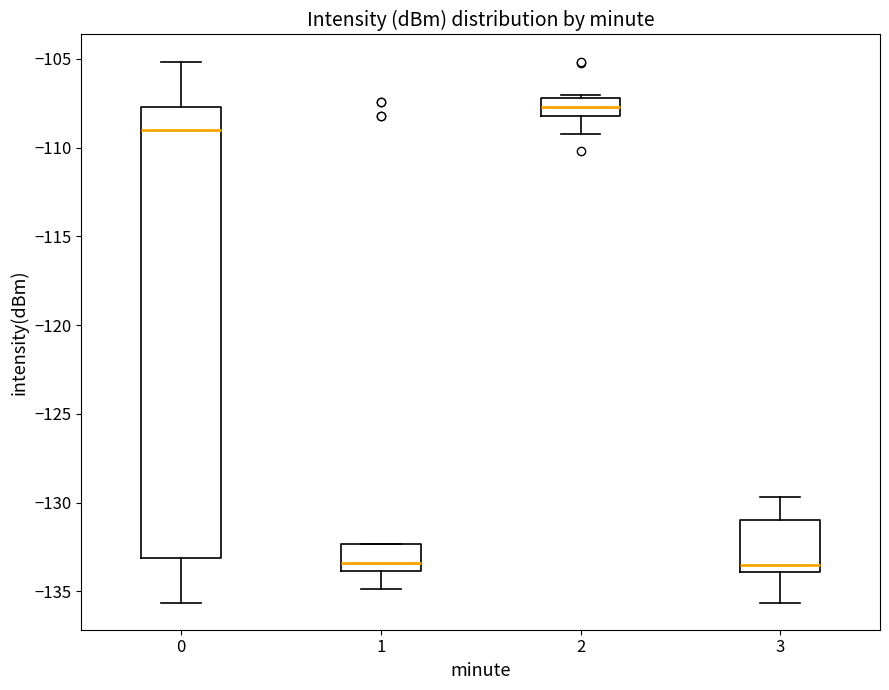

Reading left to right, read every box against the y-axis: the position of its median line, the range the box covers, and the ends of its whiskers. The values are not printed on the chart, so give them approximately, as read against the axis.

0: median -109.0, box -133.0 to -107.5, whiskers -135.5 to -105.0
1: median -133.5, box -134.0 to -132.5, whiskers -135.0 to -132.5
2: median -107.5, box -108.0 to -107.0, whiskers -109.5 to -107.0
3: median -133.5, box -134.0 to -131.0, whiskers -135.5 to -129.5